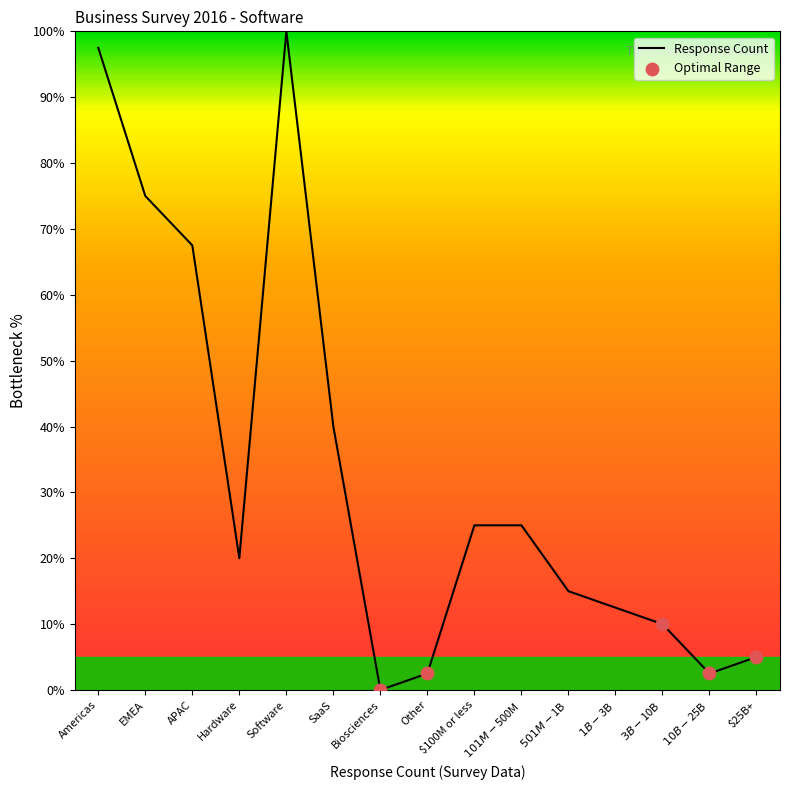

What is the change in value from $501M-$1B to $25B+?

-10.0